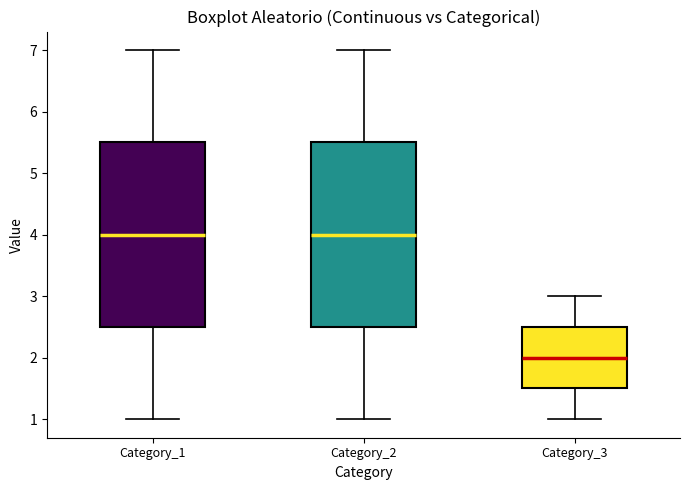

Which box's median line is the lowest?

Category_3